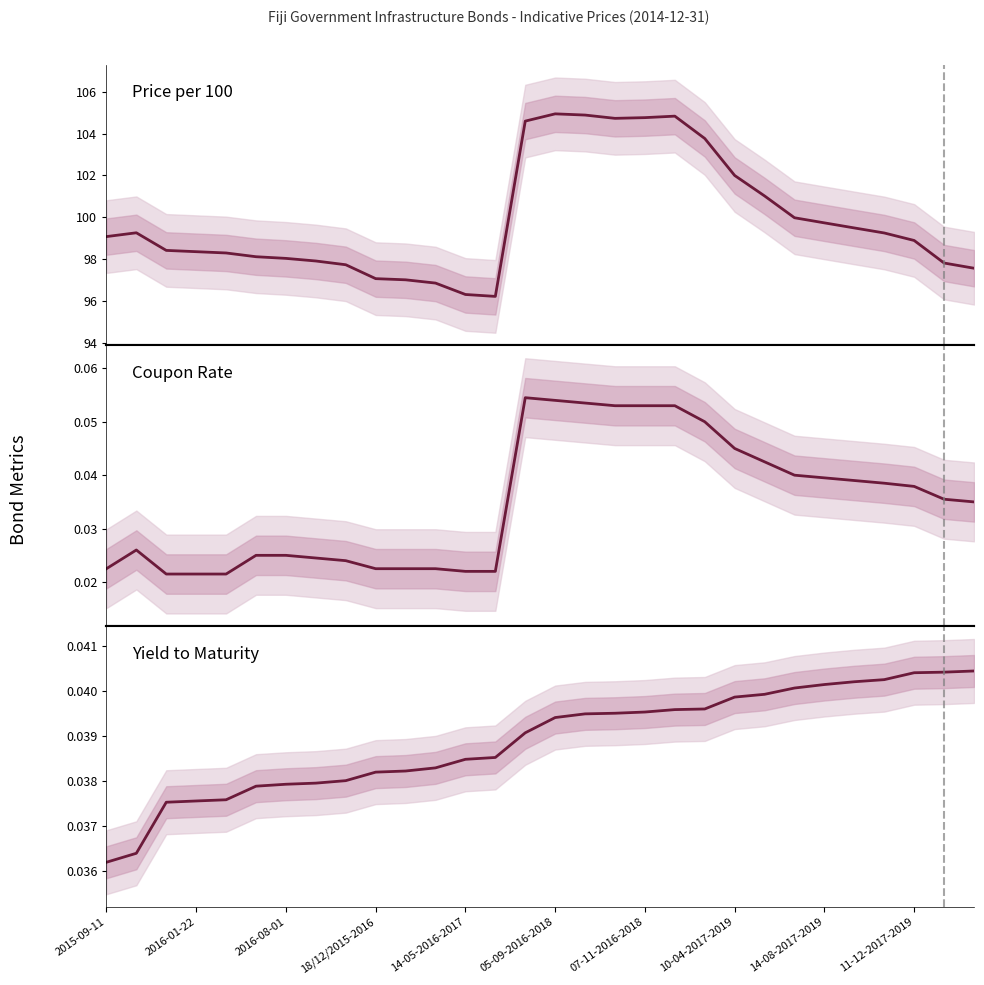

What is the spread (max minus min) of values at 2015-09-11?

99.0